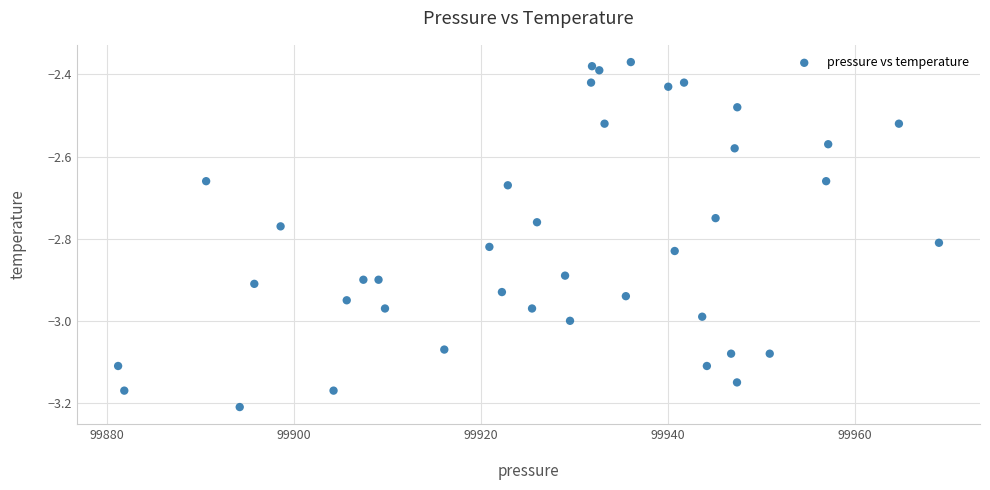

What is the range of X values (max minus min)?

87.8